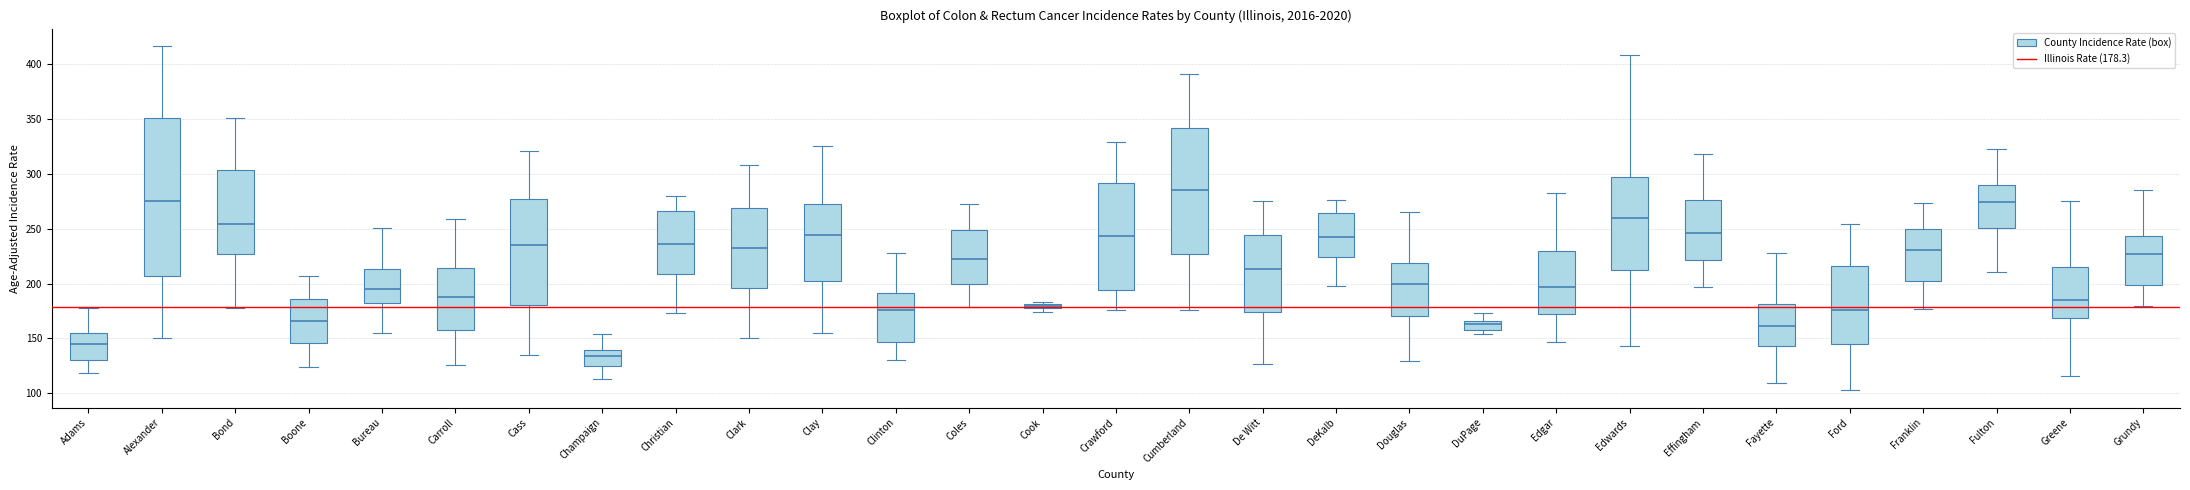

Which box is the tallest, from its lower edge to its upper edge?

Alexander